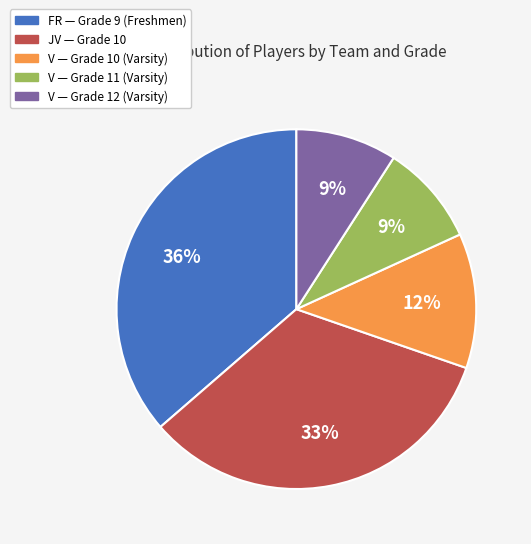

What is the largest slice in the pie chart?

FR — Grade 9 (Freshmen)